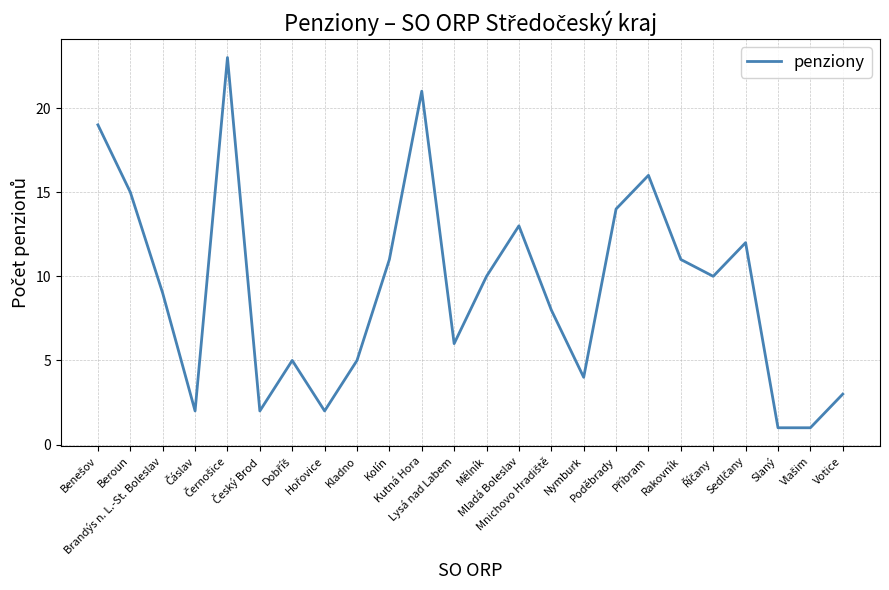

Reading left to right, transcribe all the data shown in this chart.

19	15	9	2	23	2	5	2	5	11	21	6	10	13	8	4	14	16	11	10	12	1	1	3